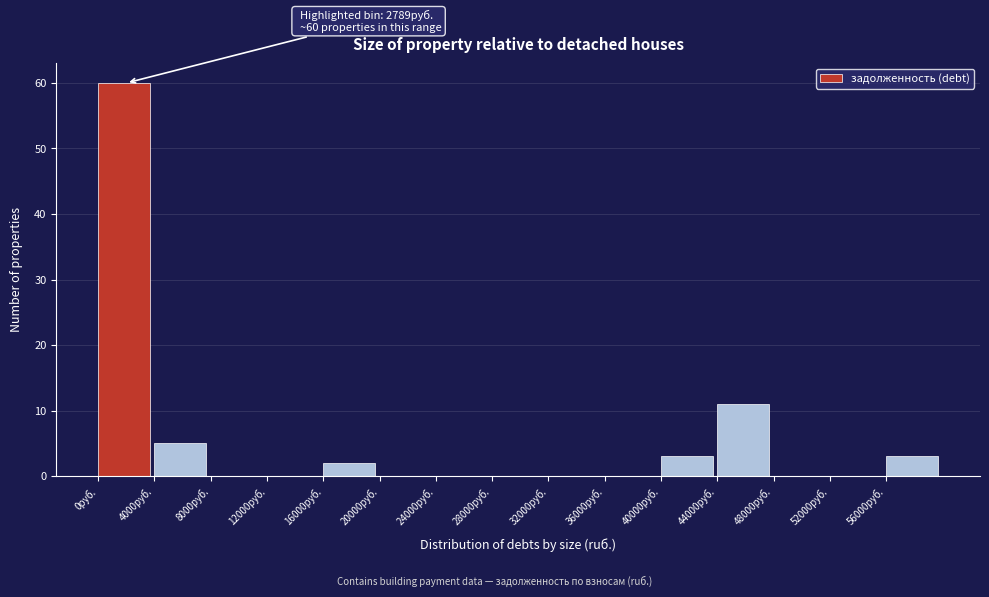

Over which range of the x-axis is the bar tallest?

0 to 4000